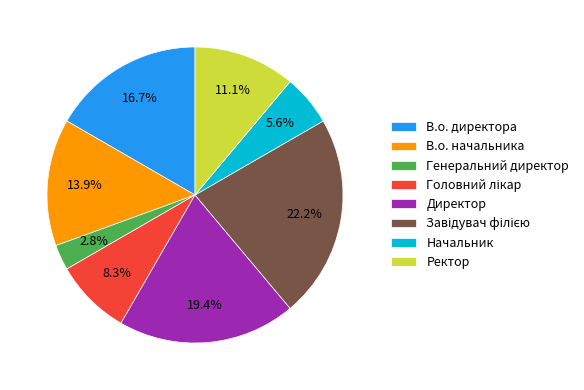

Does any single category account for the majority?

No